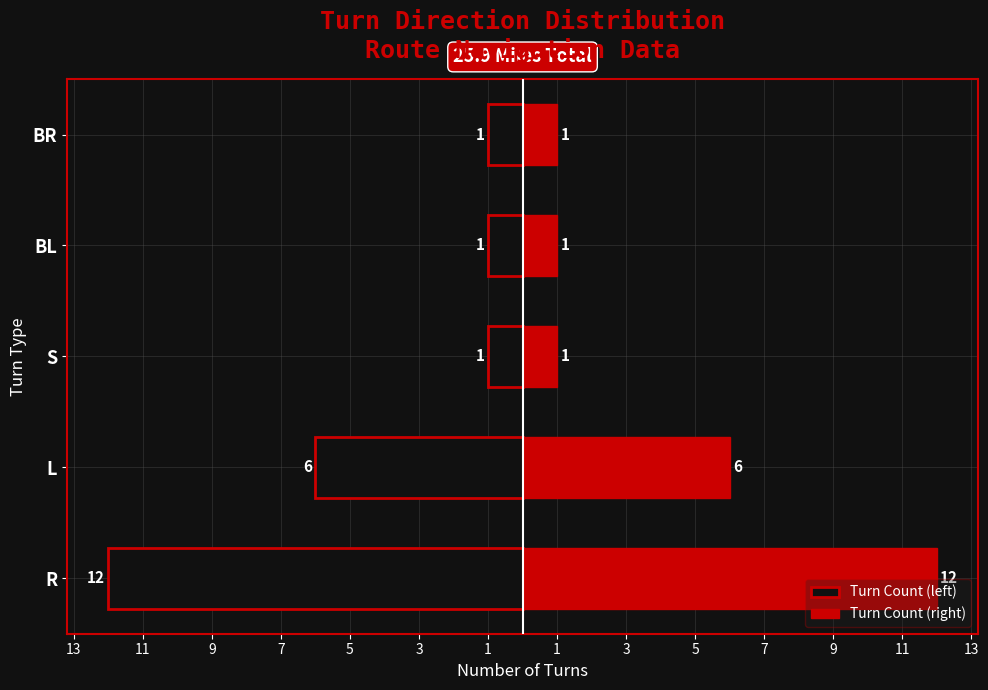

How many Turn Count (left) values are between -6 and -1?

4